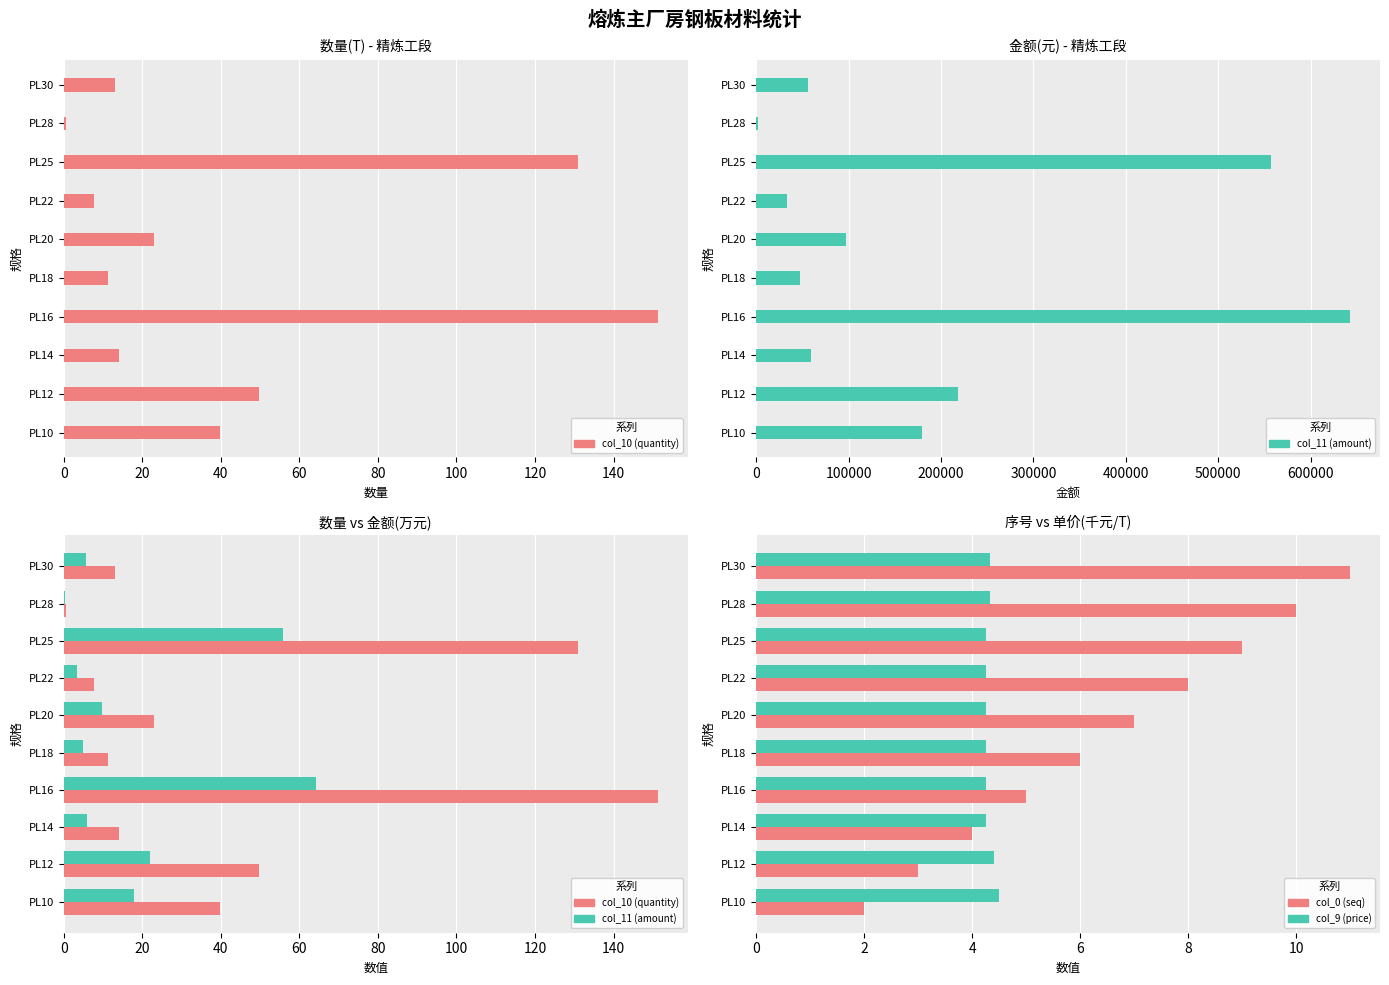

What are all the series names shown in the legend?

col_10 (quantity), col_11 (amount), col_0 (seq), col_9 (price)